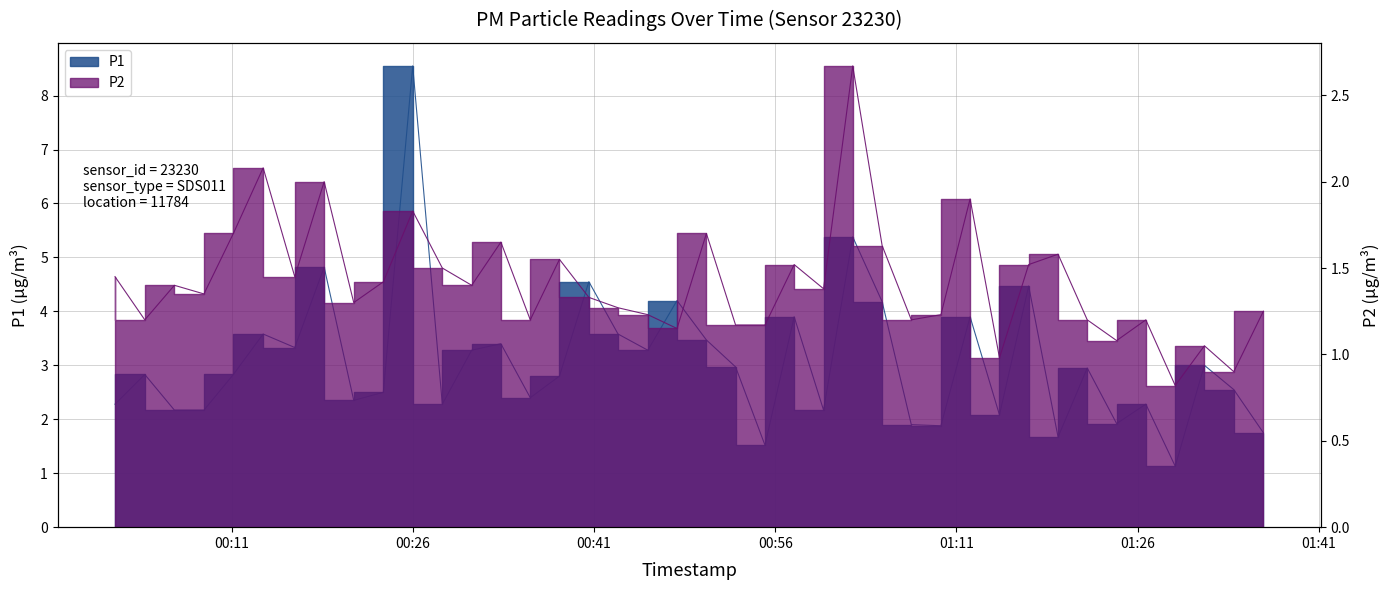

What are all the series names shown in the legend?

P1, P2